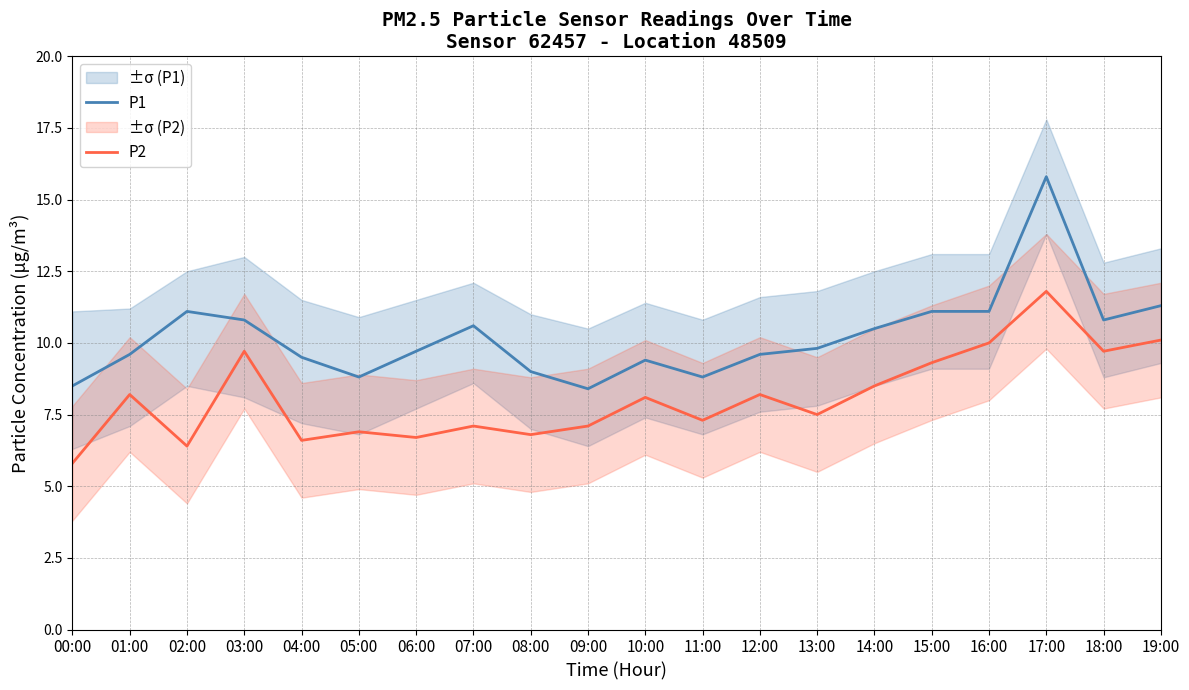

What are all the series names shown in the legend?

P1, P2